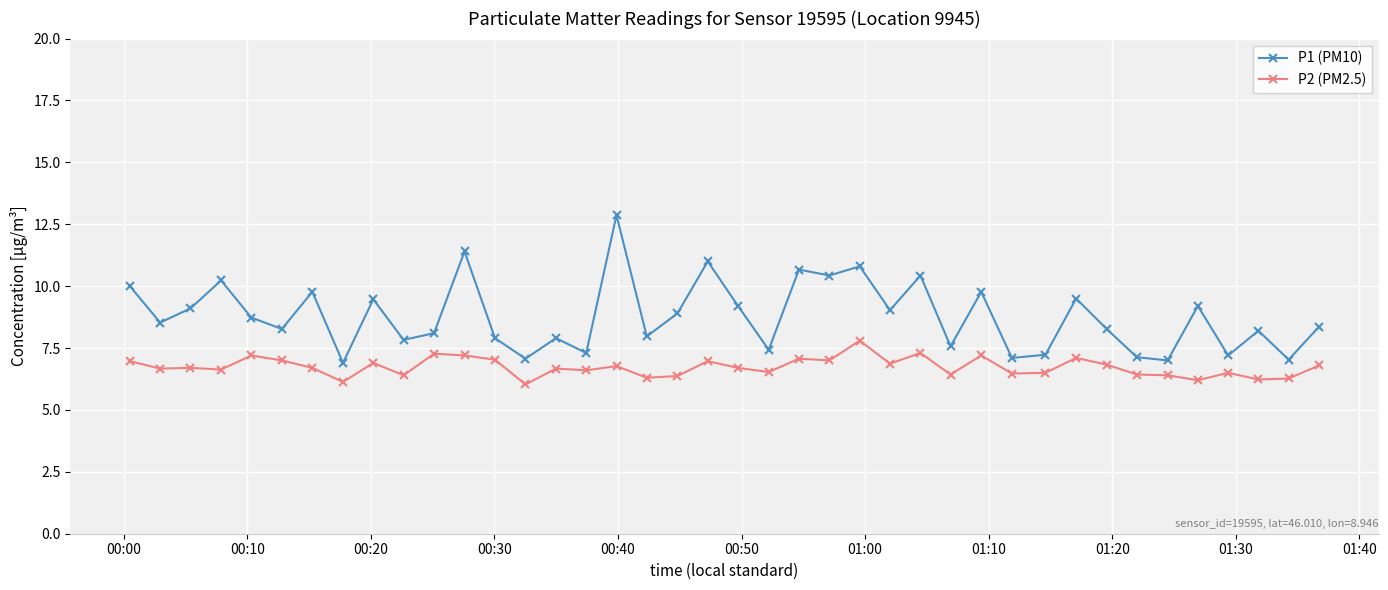

True or false: P1 (PM10) and P2 (PM2.5) cross at least once.

False